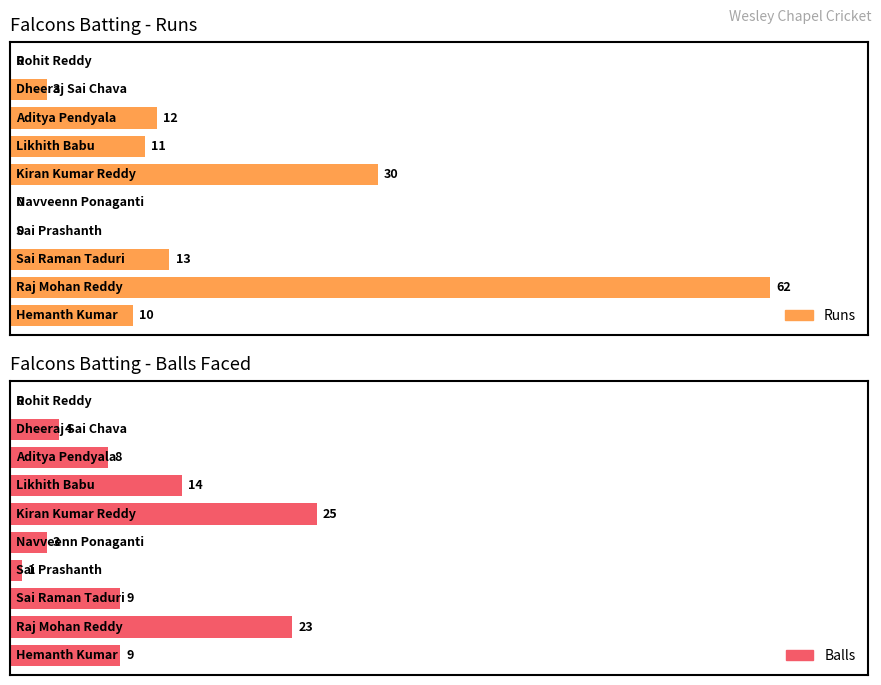

At which category is the sum across all series the highest?

Raj Mohan Reddy